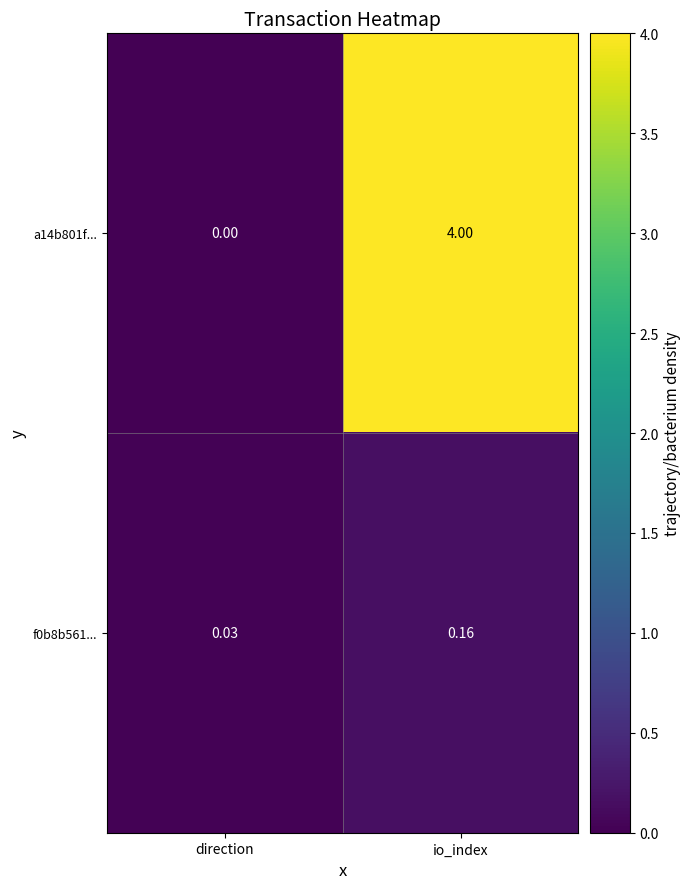

At how many categories does at least one series exceed 3?

1